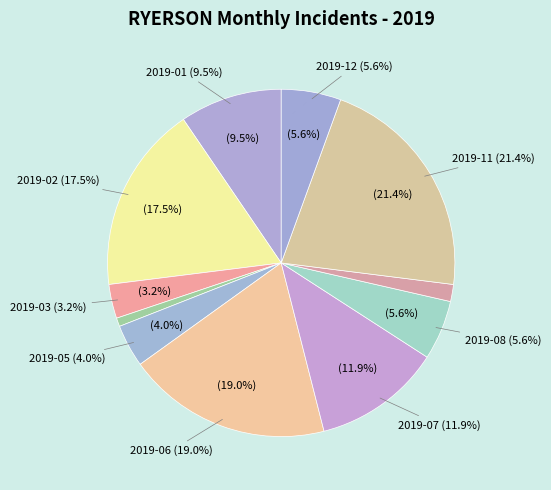

Rank the categories by value from highest to lowest.

2019-11, 2019-06, 2019-02, 2019-07, 2019-01, 2019-08, 2019-12, 2019-05, 2019-03, 2019-09, 2019-04, 2019-10